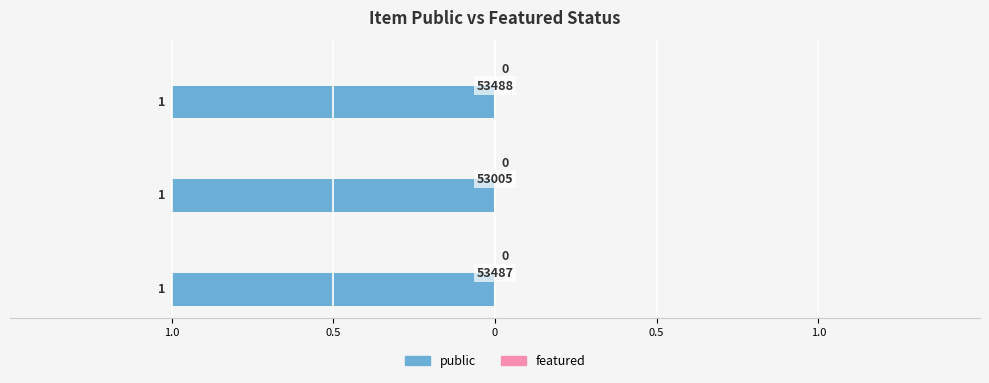

How many bars are there in total?

6